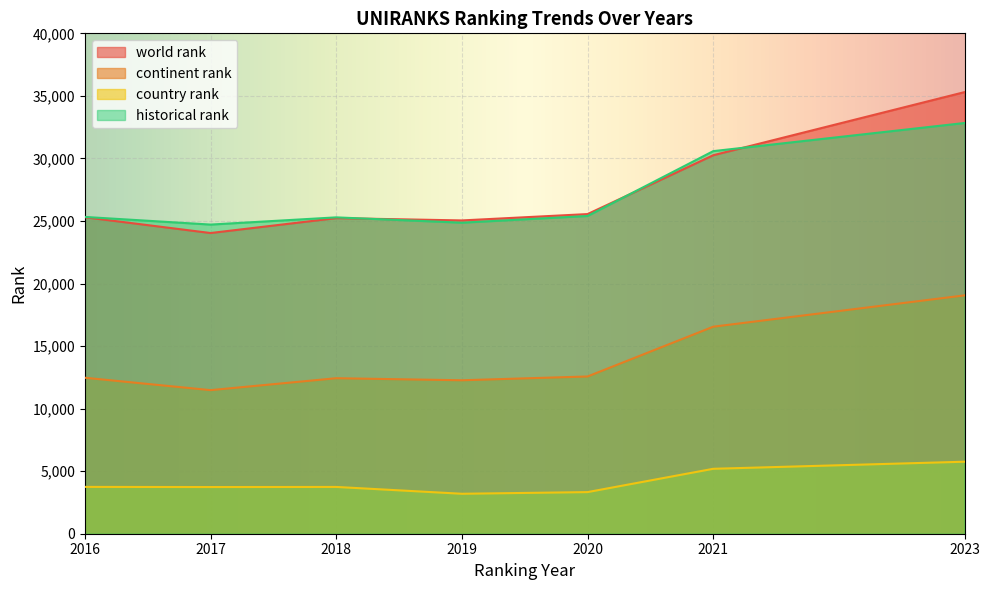

What is the highest value of the country rank series?

5756.0